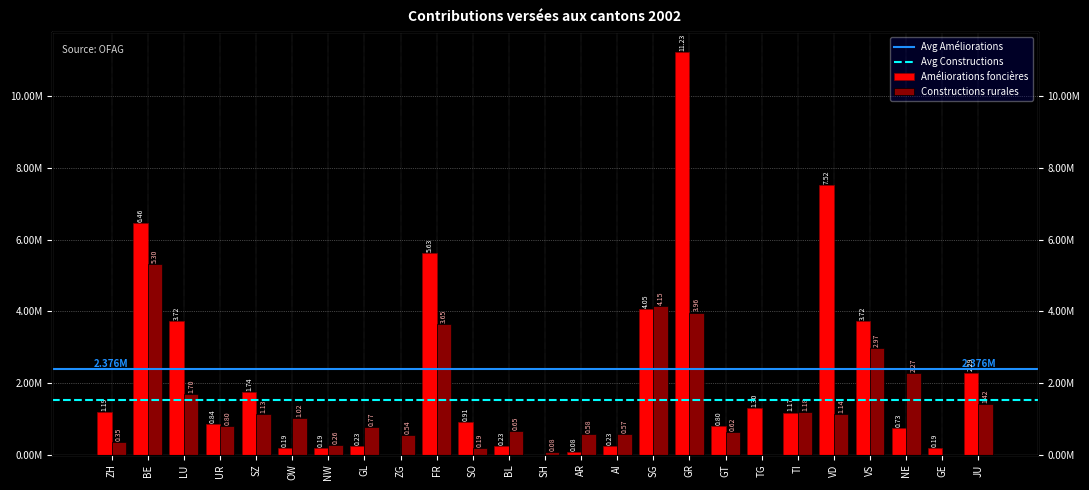

Reading left to right, transcribe all the data shown in this chart.

Améliorations foncières: ZH=1192129	BE=6456895	LU=3715534	UR=842000	SZ=1741785	OW=193500	NW=194000	GL=226828	ZG=0	FR=5631850	SO=910280	BL=225344	SH=0	AR=80995	AI=227108	SG=4048621	GR=11226853	GT=800971	TG=1295330	TI=1172102	VD=7524457	VS=3715719	NE=734435	GE=193387	JU=2287592
Constructions rurales: ZH=346300	BE=5304300	LU=1699100	UR=804000	SZ=1128000	OW=1023300	NW=260735	GL=774500	ZG=540440	FR=3652560	SO=191600	BL=654600	SH=78300	AR=576900	AI=570500	SG=4148325	GR=3962200	GT=615600	TG=0	TI=1184300	VD=1139100	VS=2974800	NE=2265000	GE=0	JU=1419875